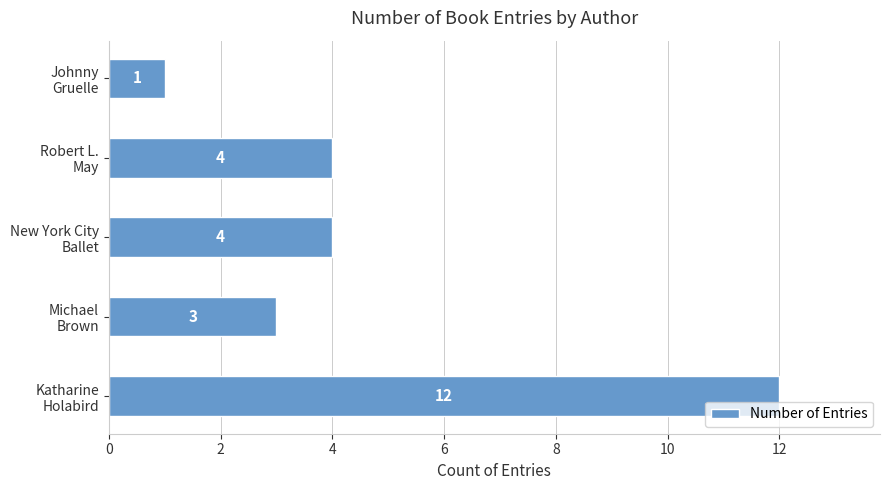

What is the average value?

5